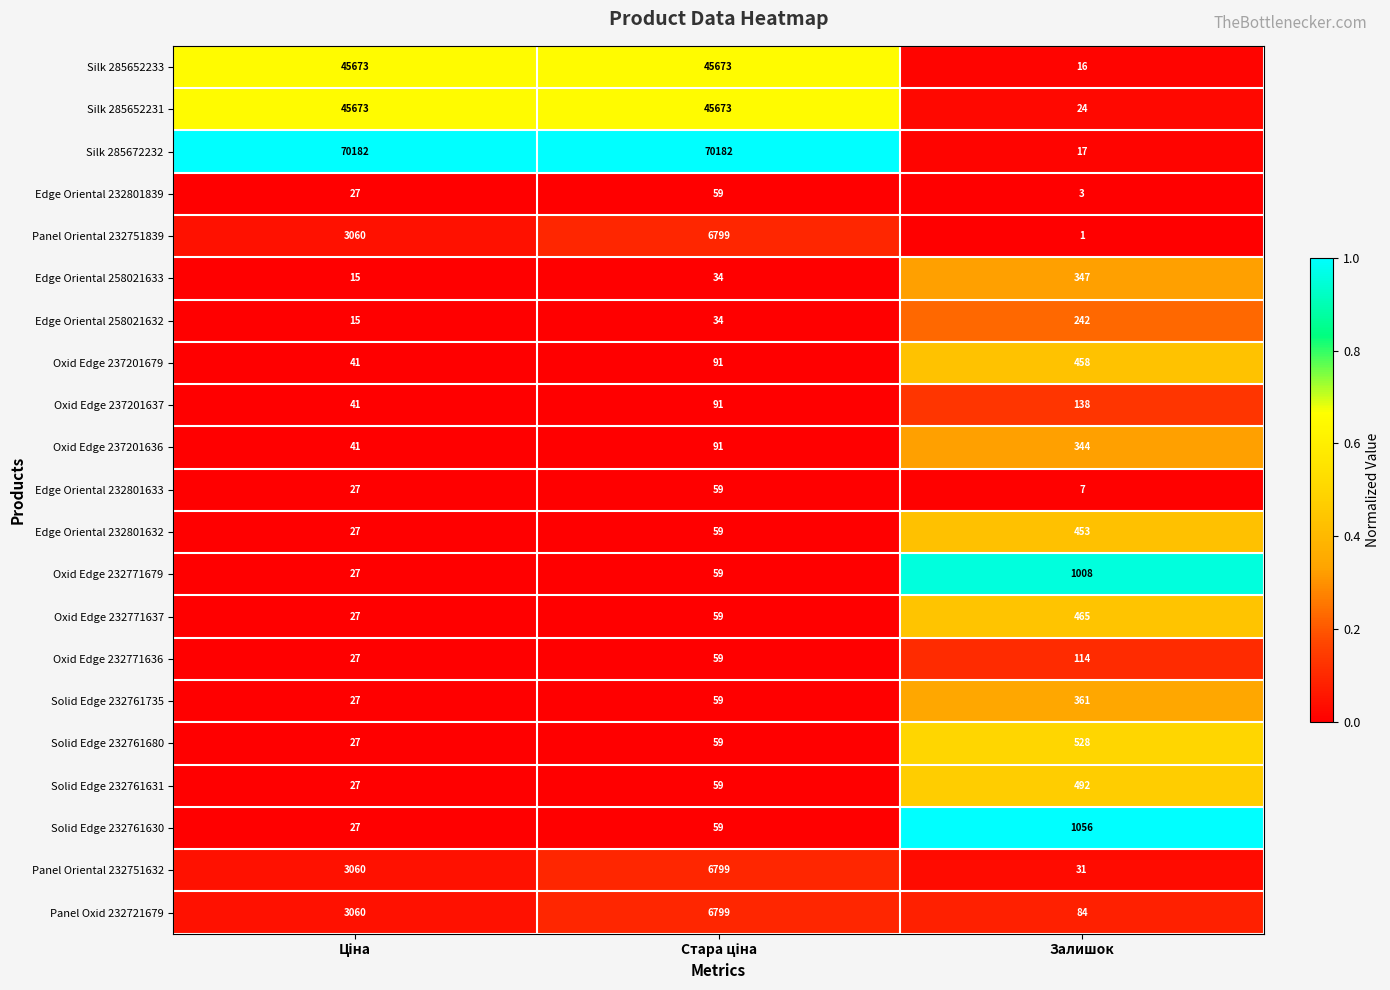

Which series has the widest spread of values?

Silk 285672232